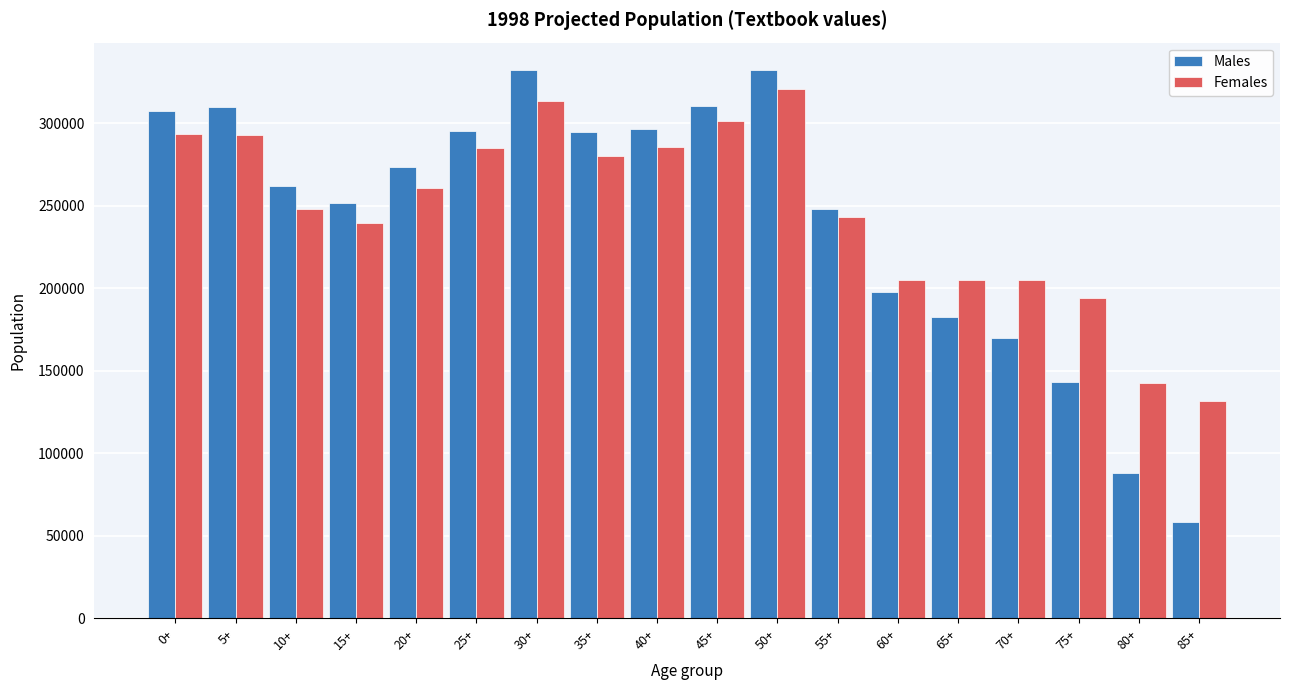

Between 0+ and 15+, which series saw the biggest shift?

Males